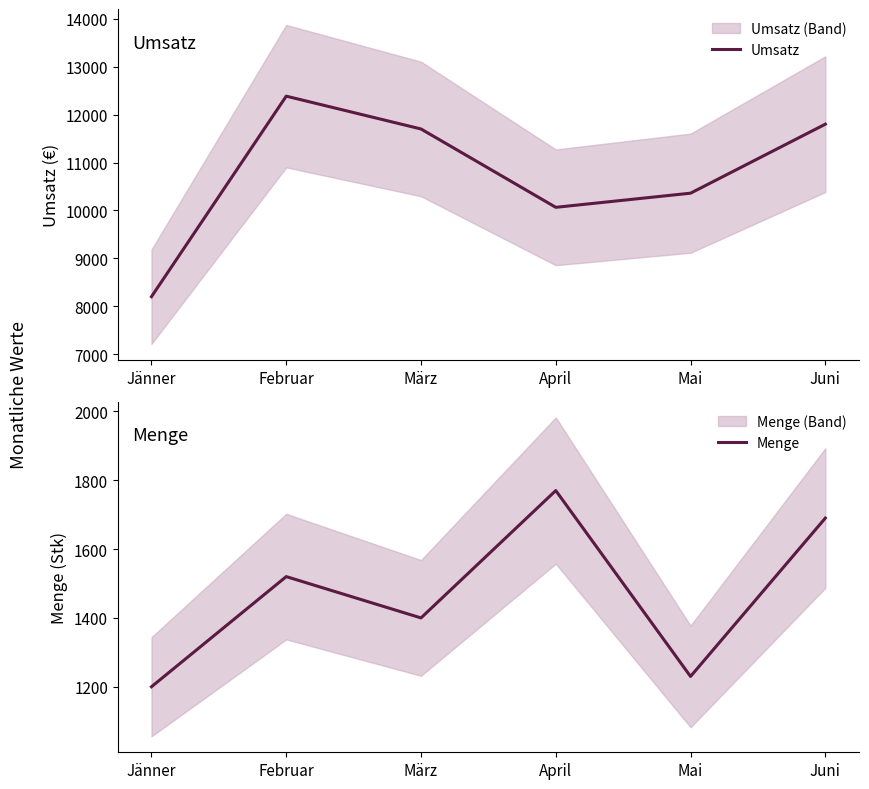

True or false: Menge and Umsatz cross at least once.

False